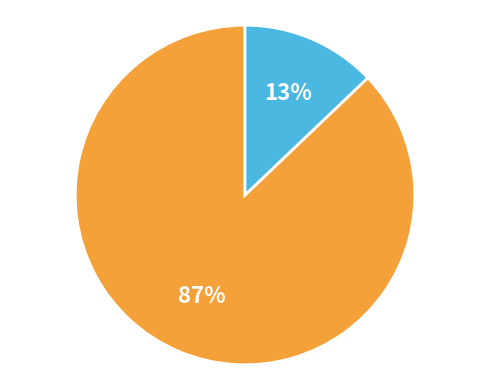

To the nearest percent, what is the average slice percentage?

50%